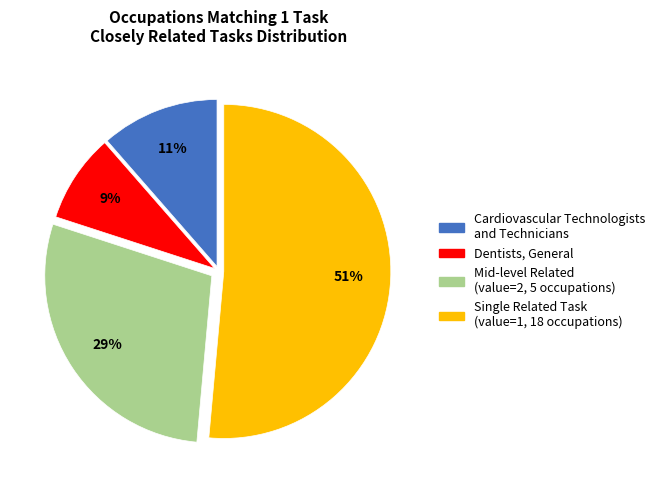

To the nearest percent, what is the average slice percentage?

25%